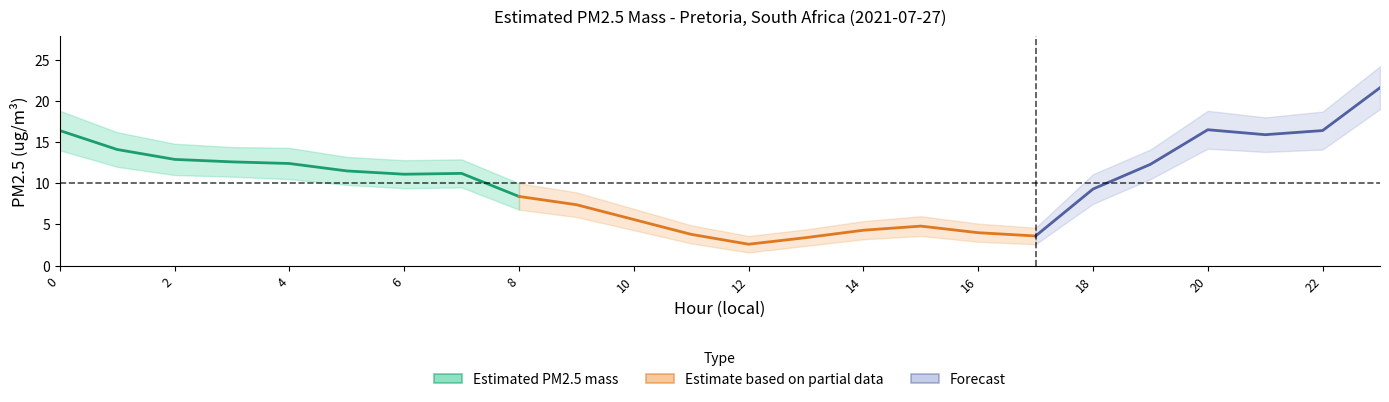

True or false: Estimated PM2.5 mass and upper_bound cross at least once.

False